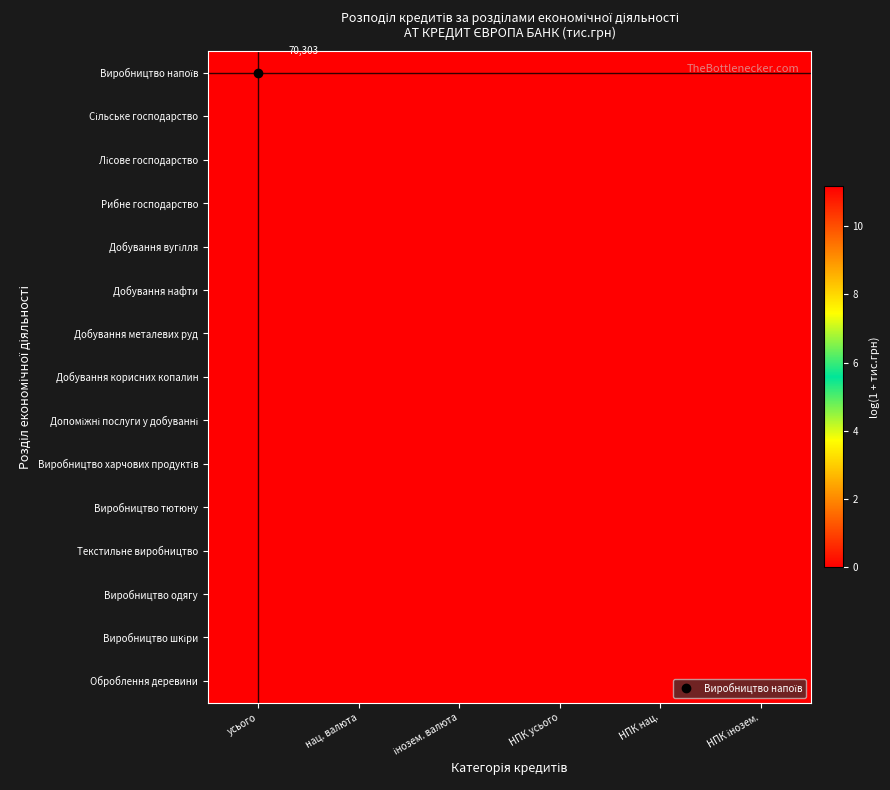

The Текстильне виробництво series shows 0.0 at усього. True or false?

True